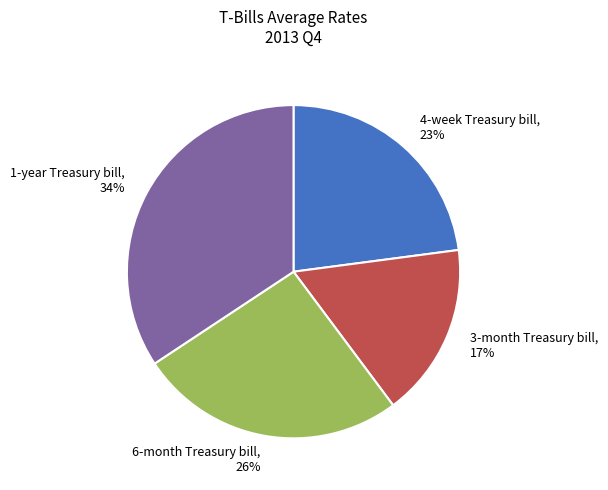

What is the smallest slice in the pie chart?

3-month Treasury bill